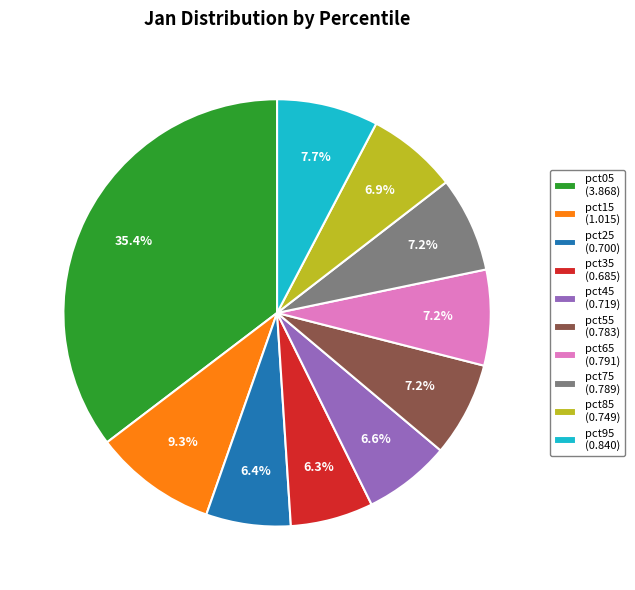

True or false: pct55 accounts for 15% of the total.

False